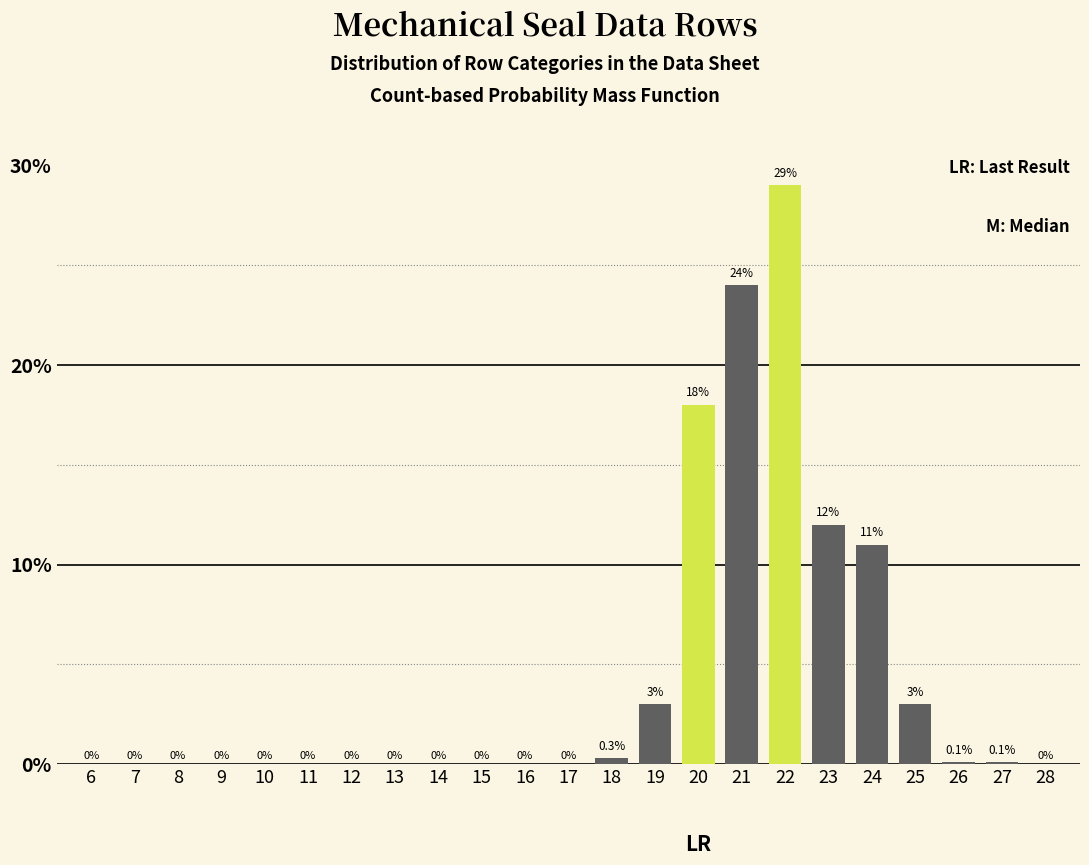

Reading right to left, what are all the values shown in this chart?

28=0.0	27=0.1	26=0.1	25=3.0	24=11.0	23=12.0	22=29.0	21=24.0	20=18.0	19=3.0	18=0.3	17=0.0	16=0.0	15=0.0	14=0.0	13=0.0	12=0.0	11=0.0	10=0.0	9=0.0	8=0.0	7=0.0	6=0.0